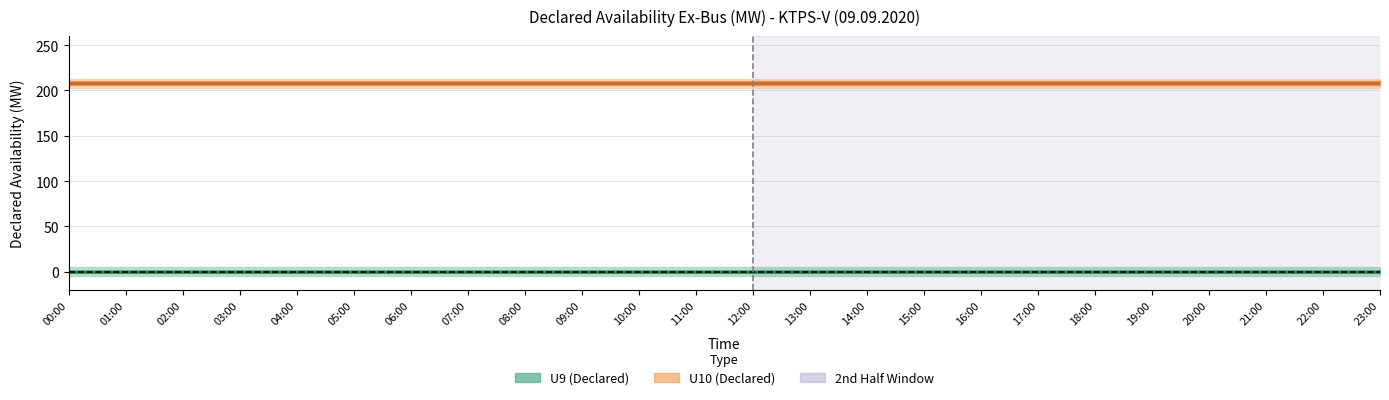

True or false: U9 and U10 cross at least once.

False